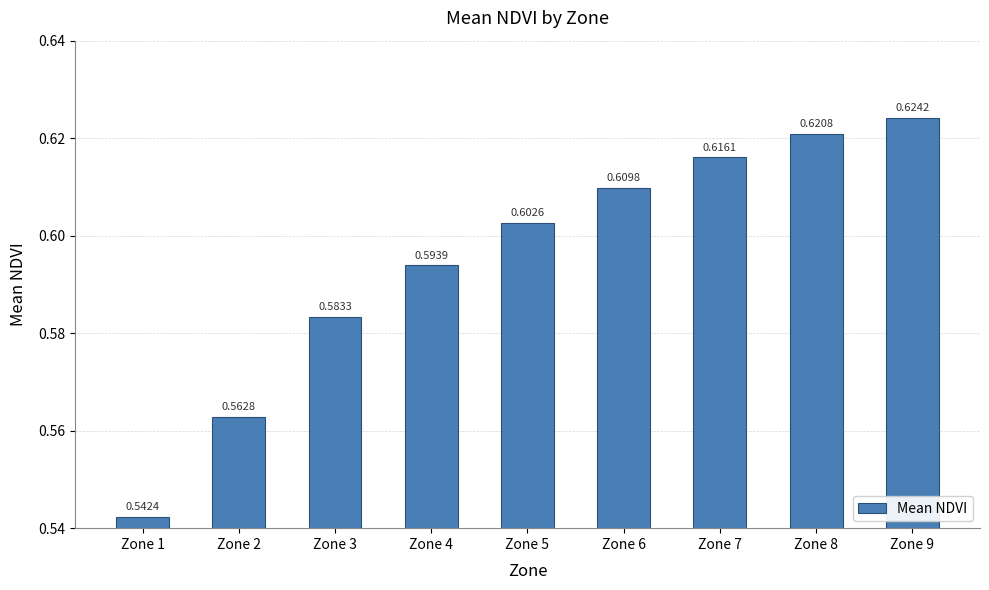

At which category does the chart reach its peak across all series?

Zone 9